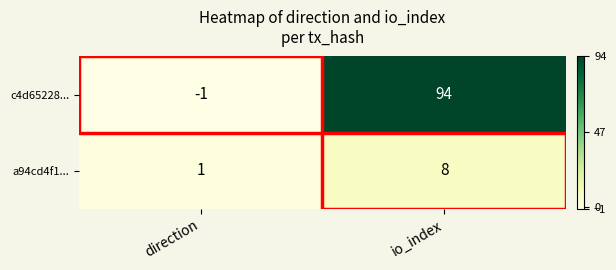

At direction, list the series in order from largest to smallest.

a94cd4f1..., c4d65228...